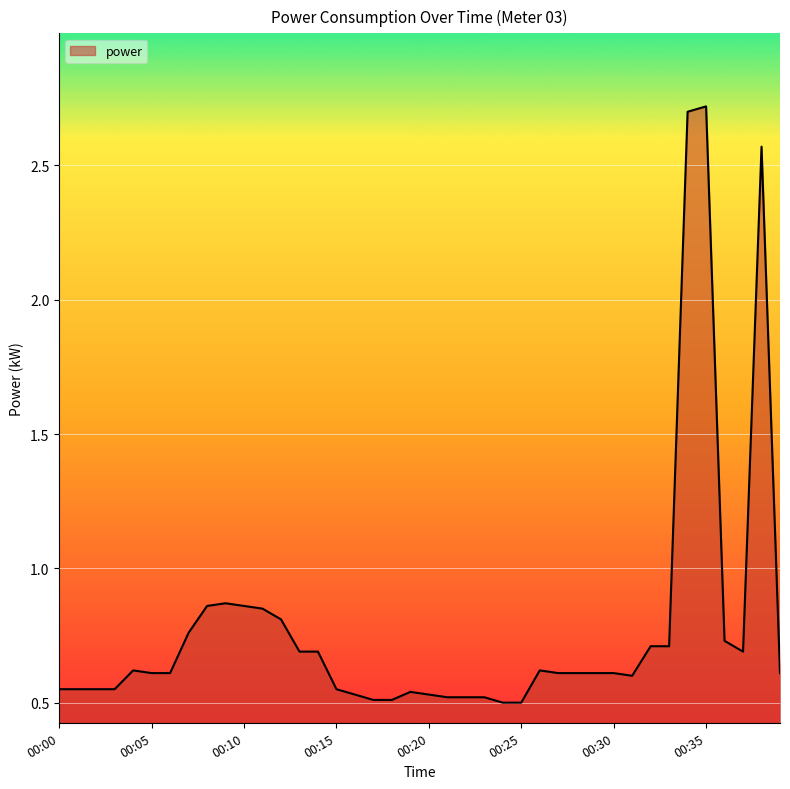

What is the difference between the maximum and minimum values?

2.2